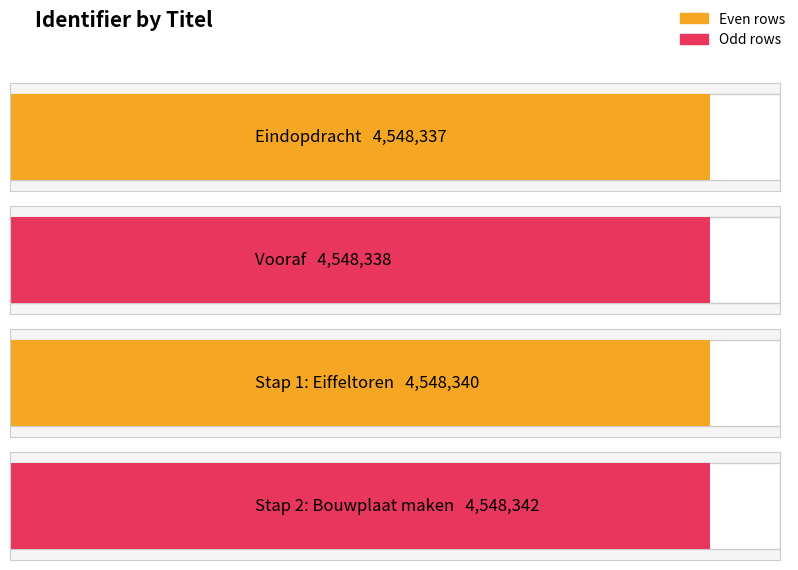

What is the label of the 4th bar from the right?

Eindopdracht